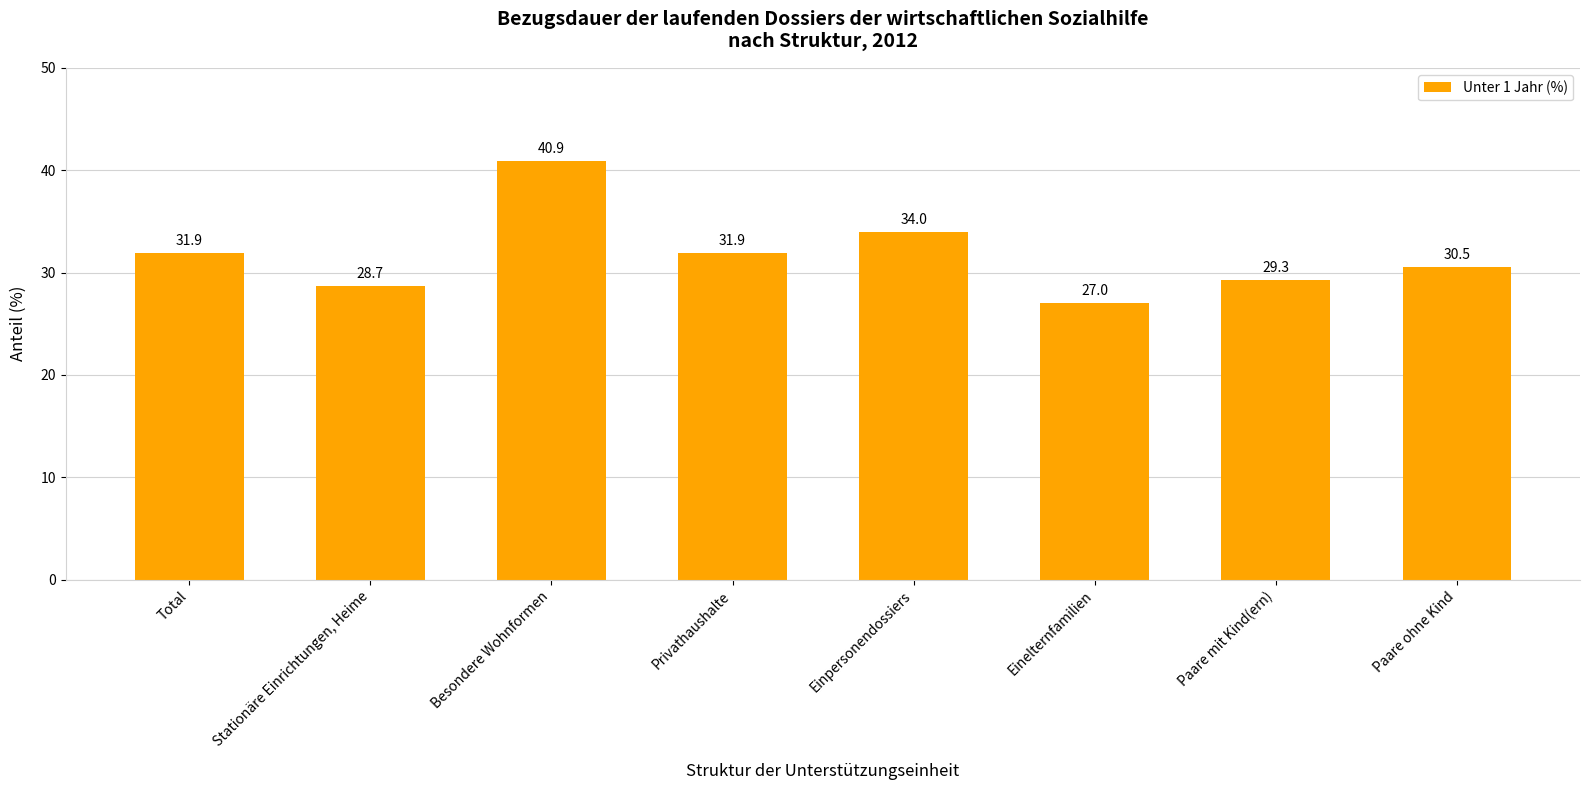

Between Total and Paare ohne Kind, which is larger?

Total